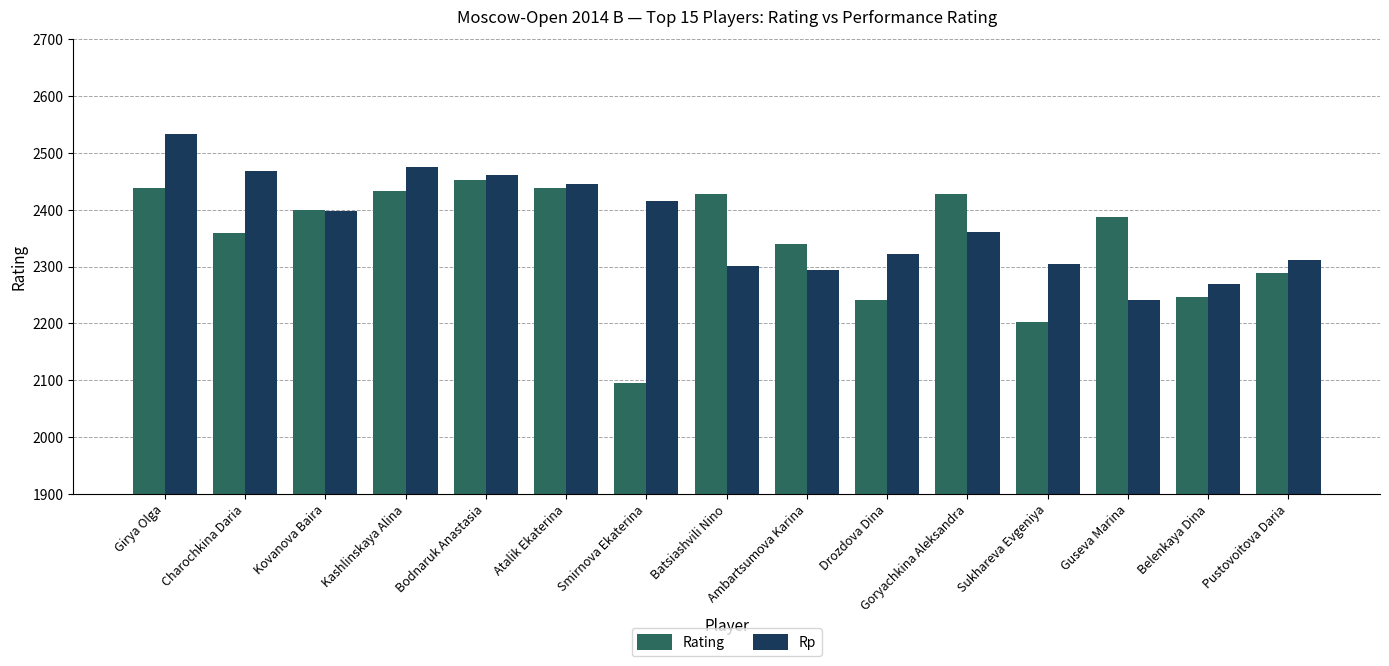

The value of Rp at Kashlinskaya Alina is 2476. True or false?

True